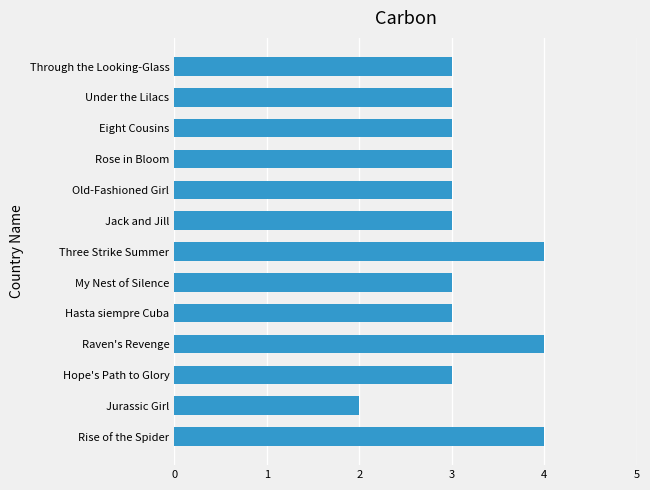

Which category has the lowest value across all series?

Jurassic Girl